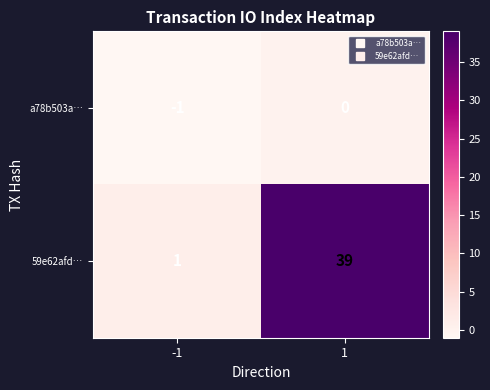

At 1, list the series in order from largest to smallest.

59e62afd…, a78b503a…